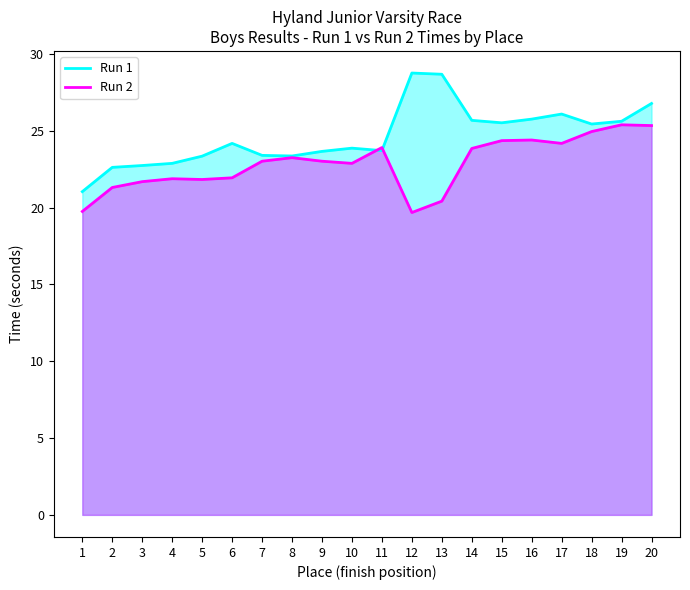

What are all the series names shown in the legend?

Run 1, Run 2